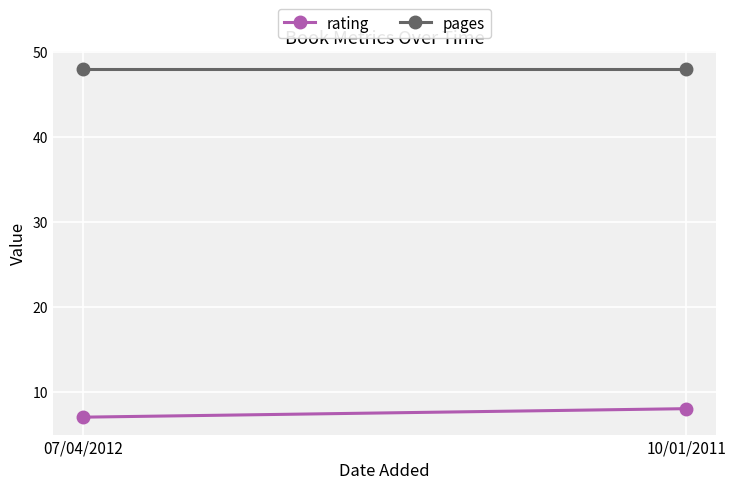

What are all the series names shown in the legend?

rating, pages